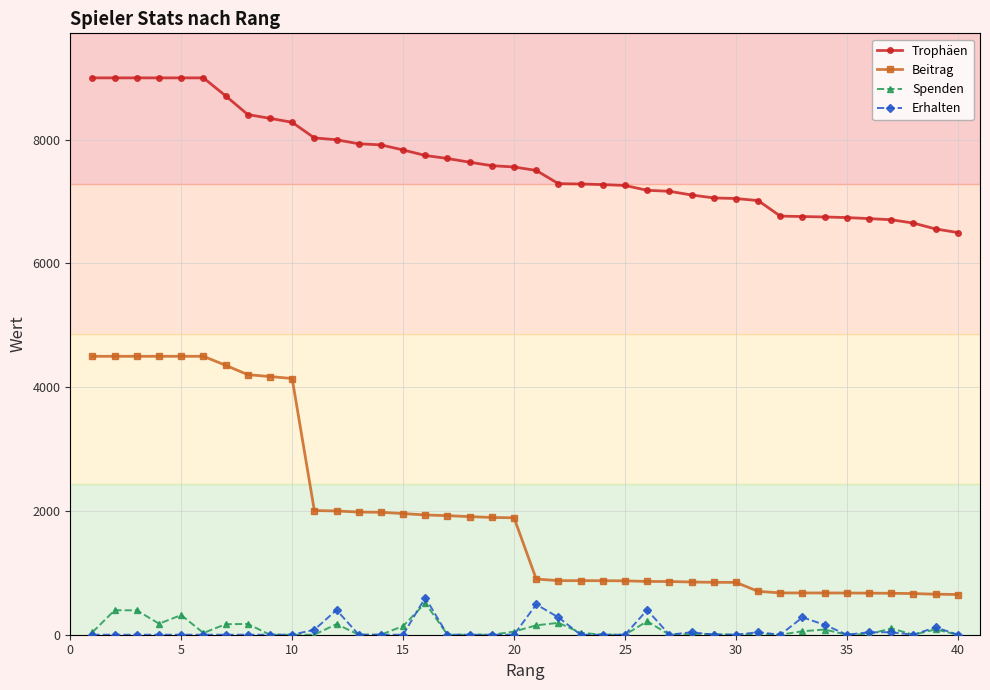

At how many categories does at least one series exceed 2442?

40